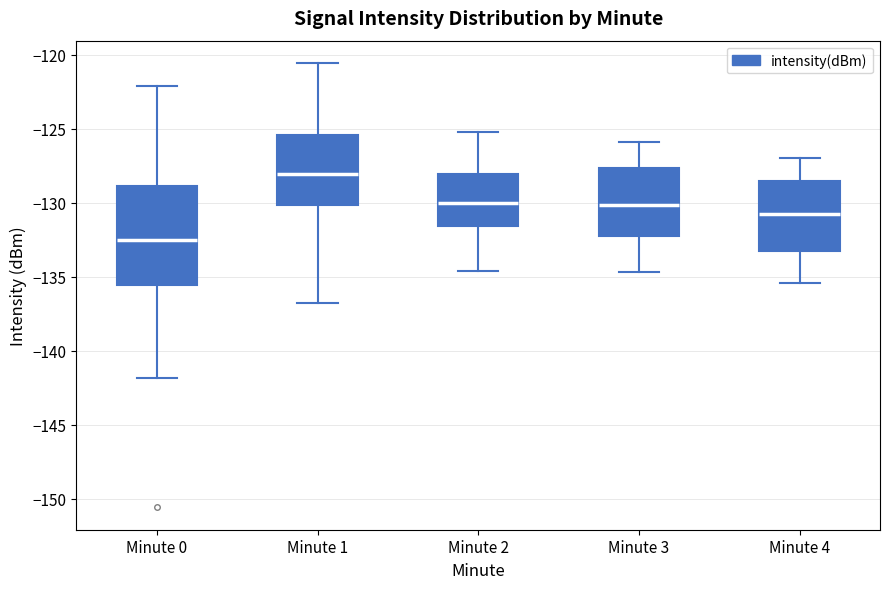

Comparing the boxes themselves (not the whiskers), which one is the tallest?

Minute 0